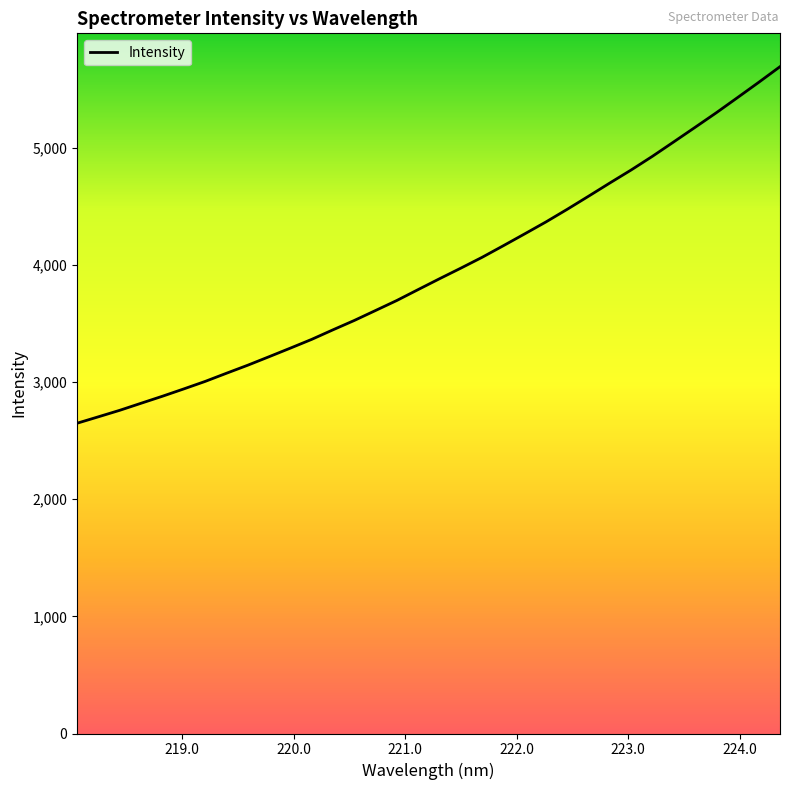

What is the difference between the maximum and minimum values?

3042.9